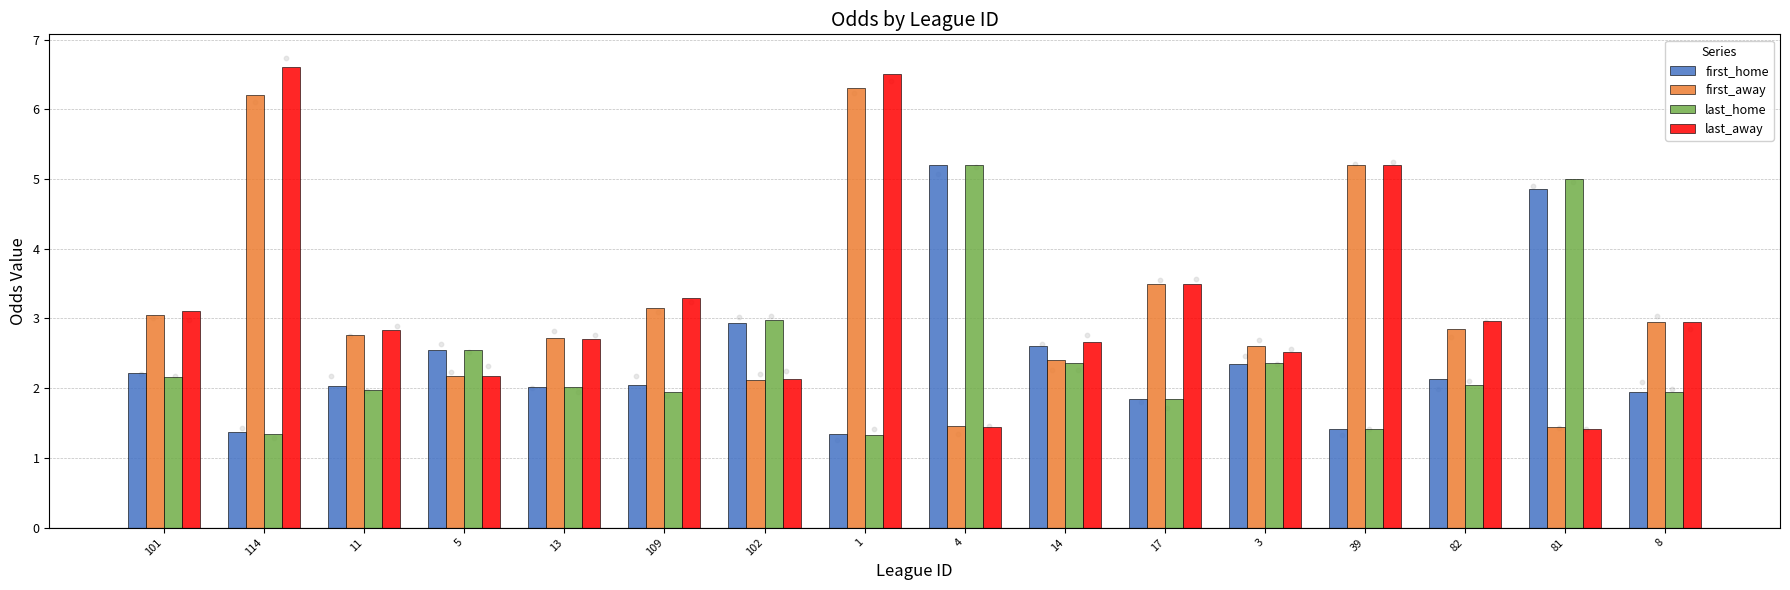

Which series has the largest Y range (max minus min)?

last_away